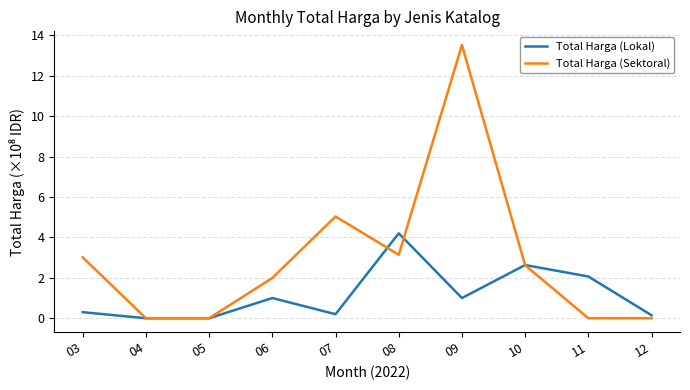

What is the average value of the Total Harga (Lokal) series?

1.2